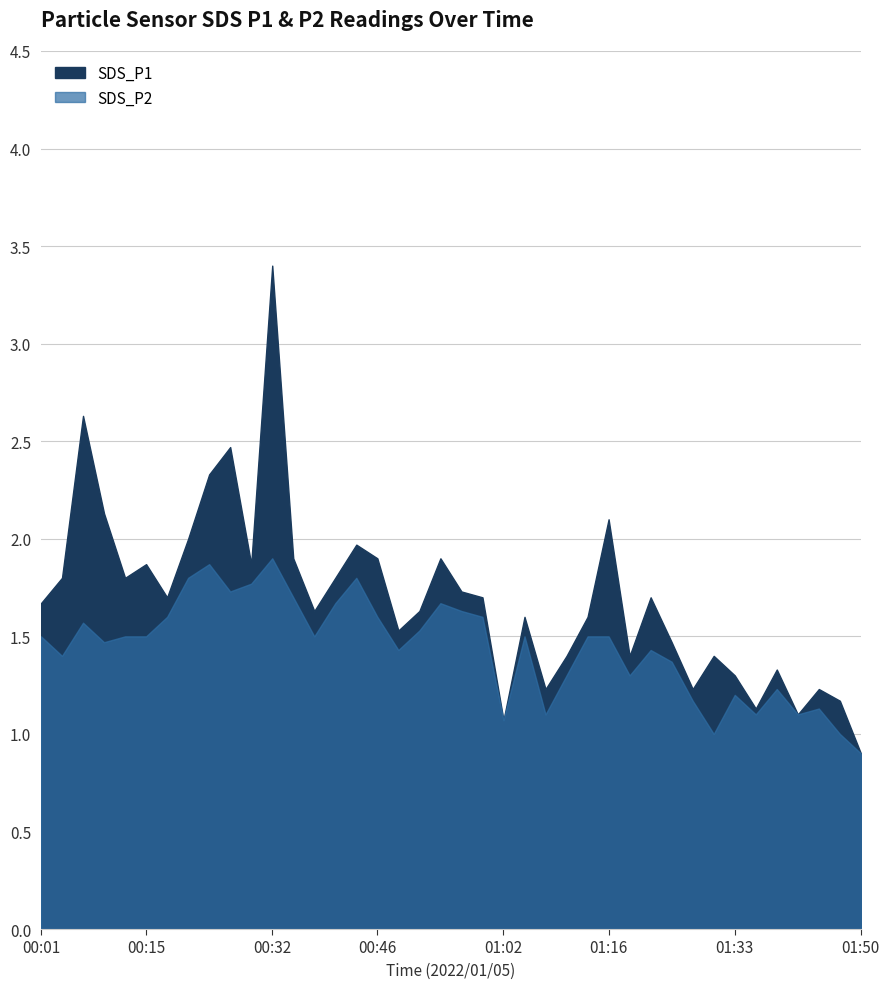

True or false: SDS_P1 has a value of 1.6 at 01:13.

True